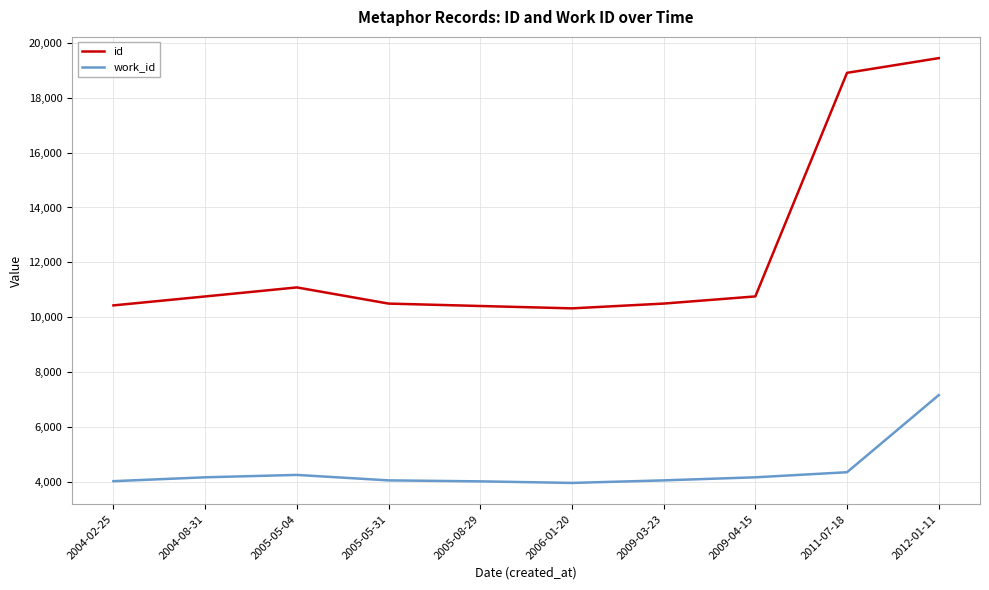

How many categories are shown in the chart?

10